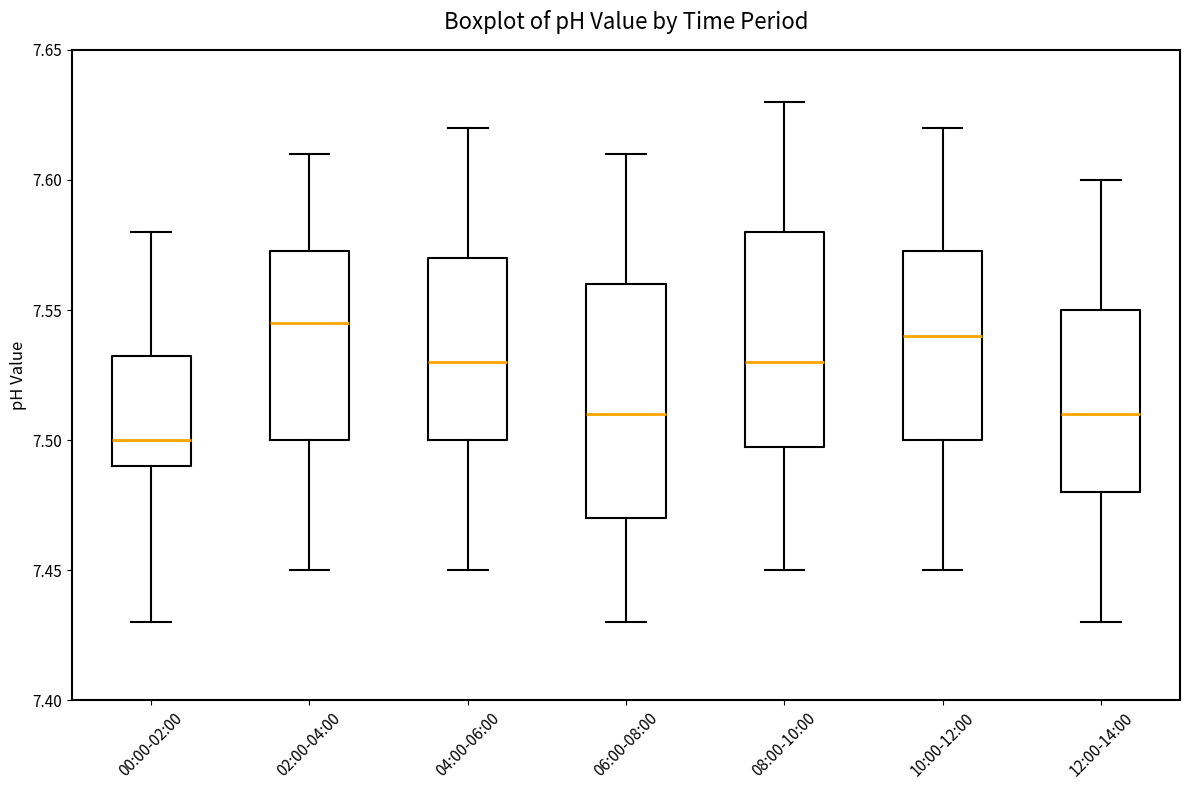

Where is the upper edge of the box for 10:00-12:00 on the y-axis? The values are not printed on the chart, so give them approximately, as read against the axis.

7.575